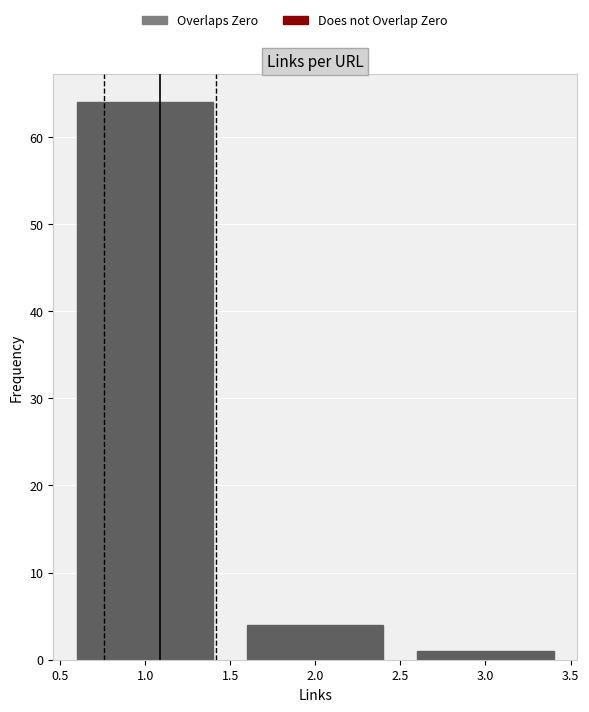

Reading left to right, transcribe this chart: for each bar, give the range it covers on the x-axis and its height. The values are not printed on the chart, so give them approximately, as read against the axis.

0.5 to 1.5: 64
1.5 to 2.5: 4
2.5 to 3.5: 1